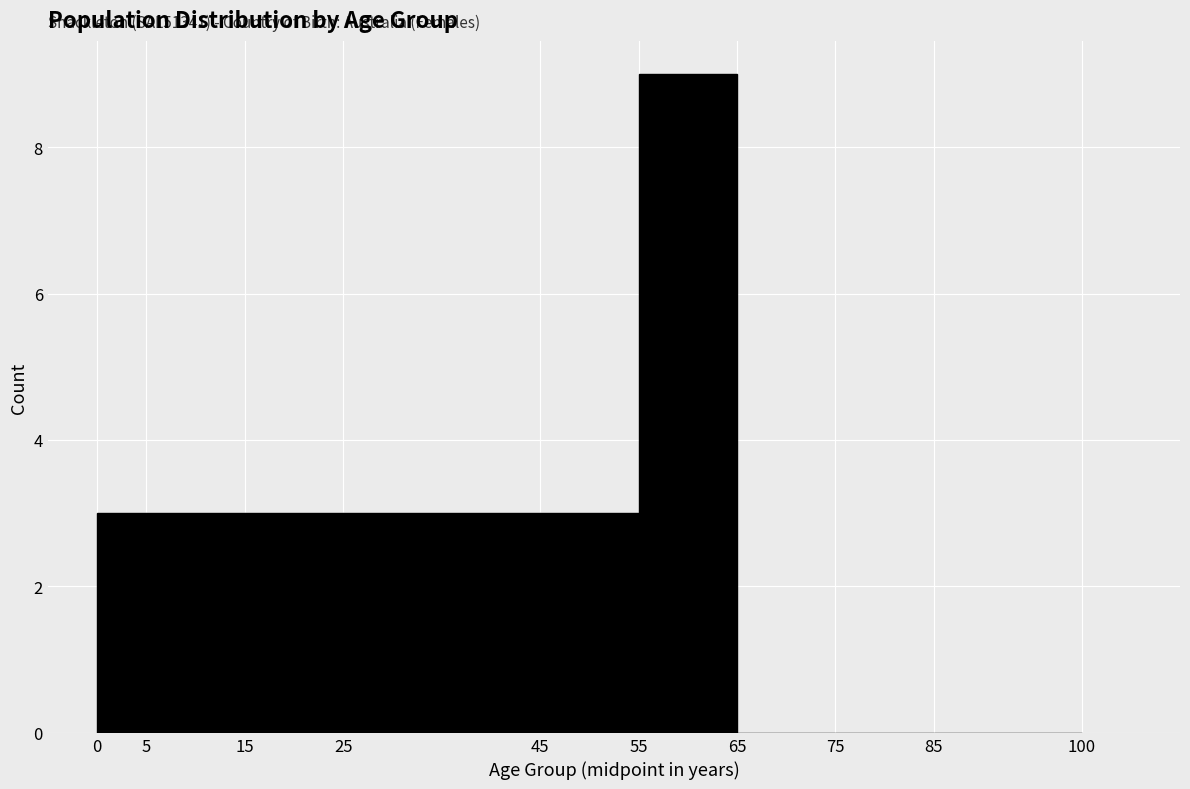

Which range on the x-axis has the tallest bar?

55 to 65